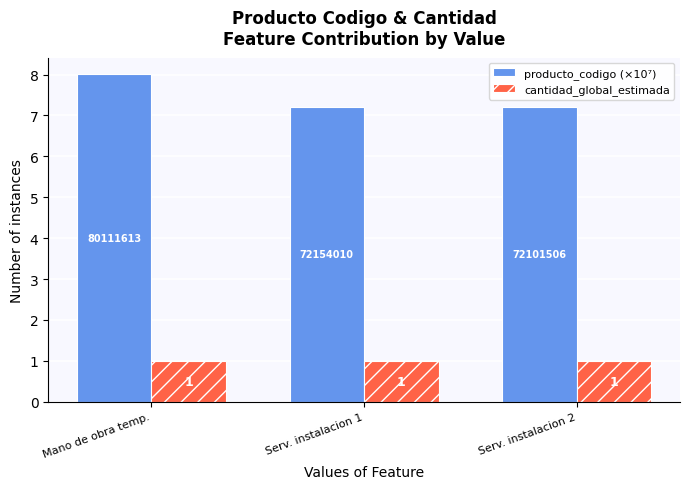

Read the cantidad_global_estimada value at Mano de obra temp..

1.0